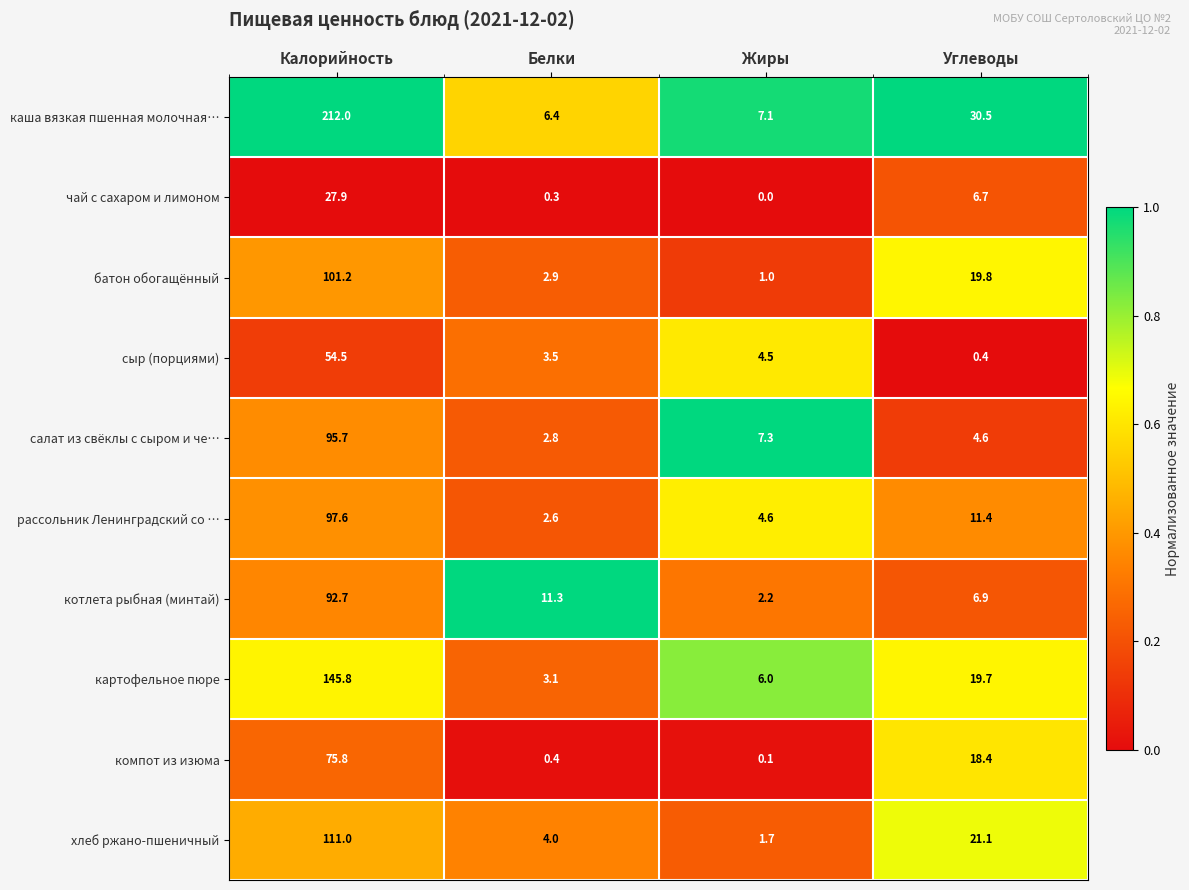

List the series in order of their peak value, highest first.

каша вязкая пшенная молочная…, картофельное пюре, хлеб ржано-пшеничный, батон обогащённый, рассольник Ленинградский со …, салат из свёклы с сыром и че…, котлета рыбная (минтай), компот из изюма, сыр (порциями), чай с сахаром и лимоном